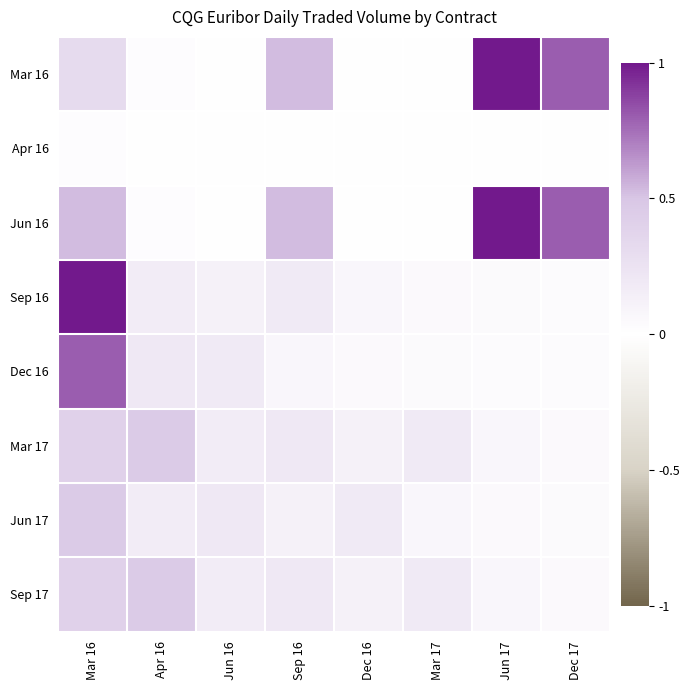

Reading left to right, what are all the values shown in this chart?

Mar 16: Mar 16=0.3	Apr 16=0.0	Jun 16=0.0	Sep 16=0.5	Dec 16=0.0	Mar 17=0.0	Jun 17=1.0	Dec 17=0.8
Apr 16: Mar 16=0.0	Apr 16=0.0	Jun 16=0.0	Sep 16=0.0	Dec 16=0.0	Mar 17=0.0	Jun 17=0.0	Dec 17=0.0
Jun 16: Mar 16=0.5	Apr 16=0.0	Jun 16=0.0	Sep 16=0.5	Dec 16=0.0	Mar 17=0.0	Jun 17=1.0	Dec 17=0.8
Sep 16: Mar 16=1.0	Apr 16=0.2	Jun 16=0.1	Sep 16=0.2	Dec 16=0.1	Mar 17=0.1	Jun 17=0.0	Dec 17=0.0
Dec 16: Mar 16=0.8	Apr 16=0.2	Jun 16=0.2	Sep 16=0.1	Dec 16=0.1	Mar 17=0.0	Jun 17=0.0	Dec 17=0.0
Mar 17: Mar 16=0.4	Apr 16=0.5	Jun 16=0.2	Sep 16=0.2	Dec 16=0.1	Mar 17=0.2	Jun 17=0.1	Dec 17=0.1
Jun 17: Mar 16=0.5	Apr 16=0.2	Jun 16=0.2	Sep 16=0.1	Dec 16=0.2	Mar 17=0.1	Jun 17=0.1	Dec 17=0.0
Sep 17: Mar 16=0.4	Apr 16=0.5	Jun 16=0.2	Sep 16=0.2	Dec 16=0.1	Mar 17=0.2	Jun 17=0.1	Dec 17=0.1